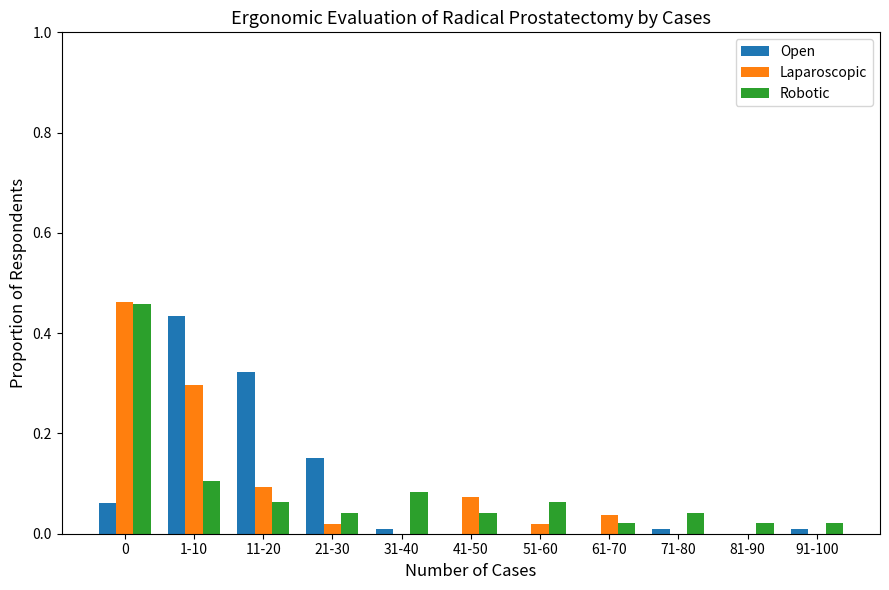

The Robotic series shows 0.1 at 1-10. True or false?

True